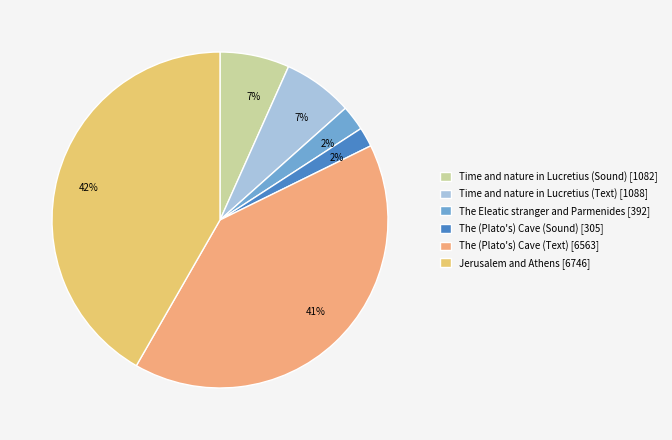

Does Time and nature in Lucretius (Text) [1088] represent more than half of the total?

No